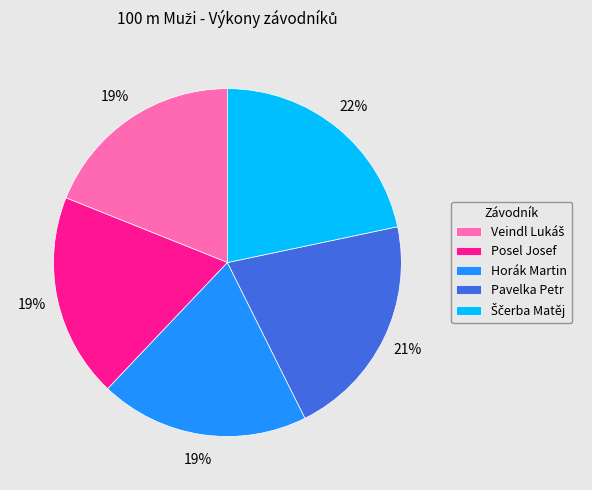

To the nearest percent, what is the combined percentage of Pavelka Petr and Horák Martin?

40%